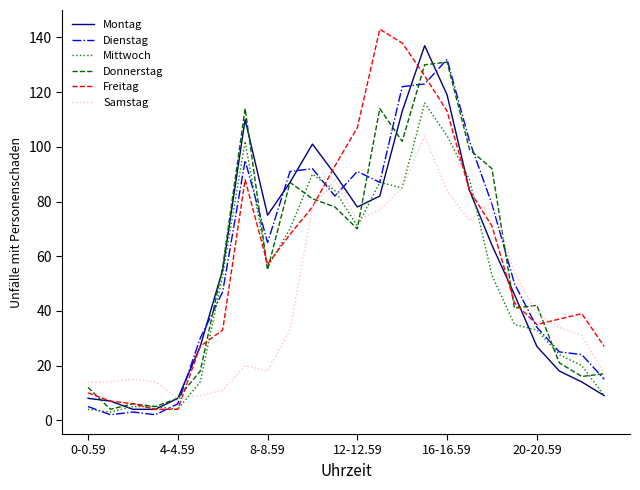

Which series has the widest spread of values?

Freitag